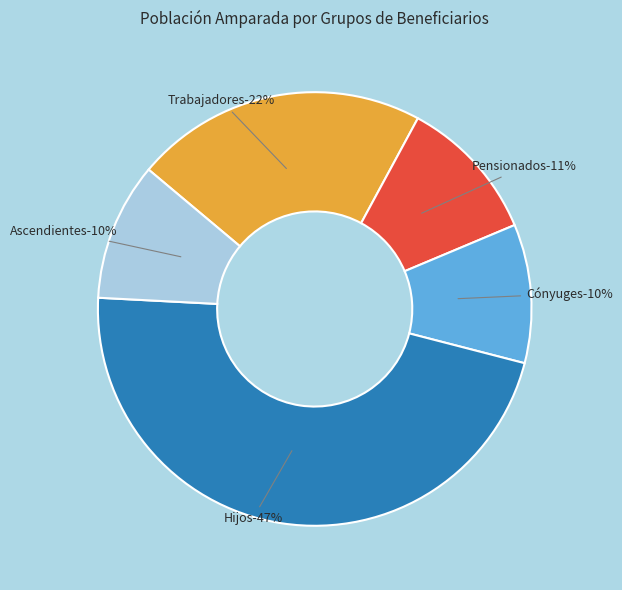

How many segments does this pie chart have?

5